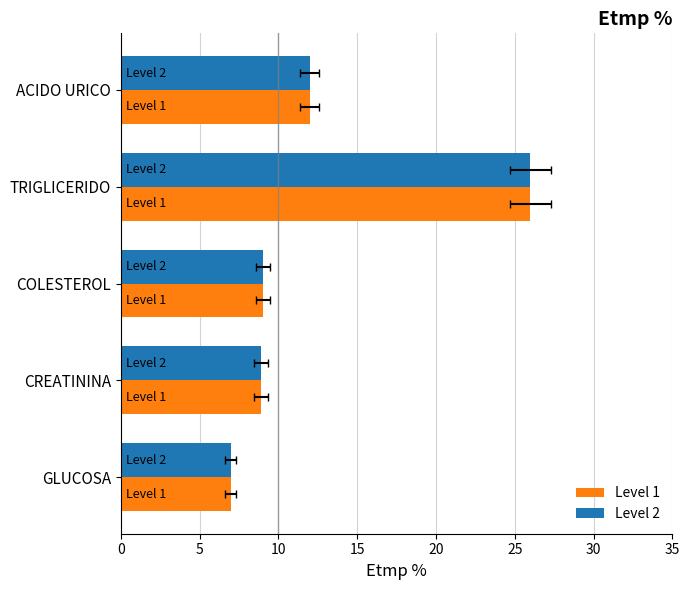

How many data points in Level 2 are less than 9?

2